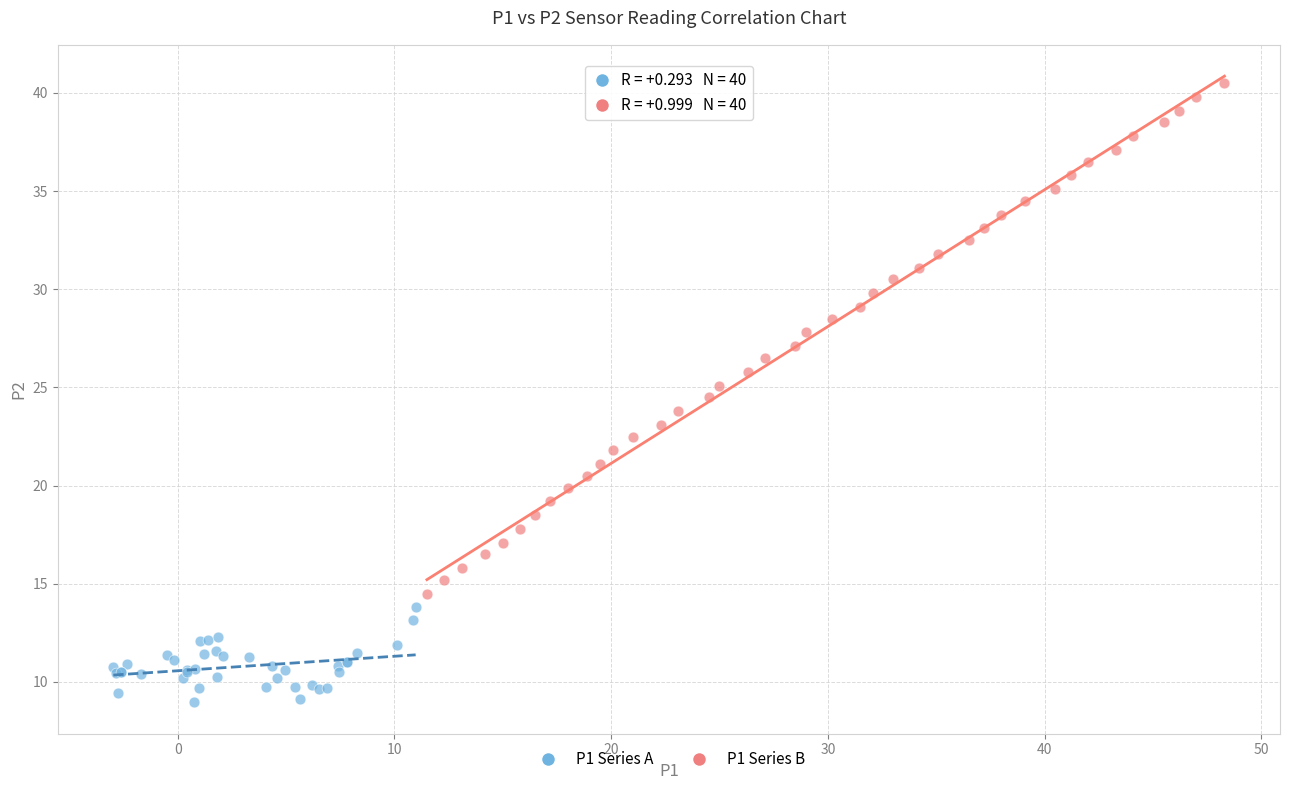

Which series has the largest Y range (max minus min)?

P1 Series B